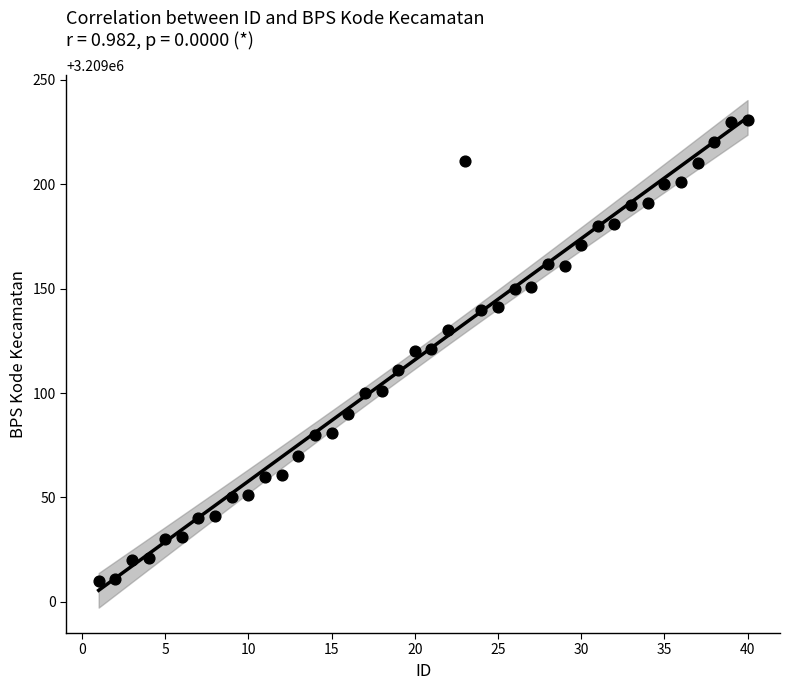

What is the range of X values (max minus min)?

39